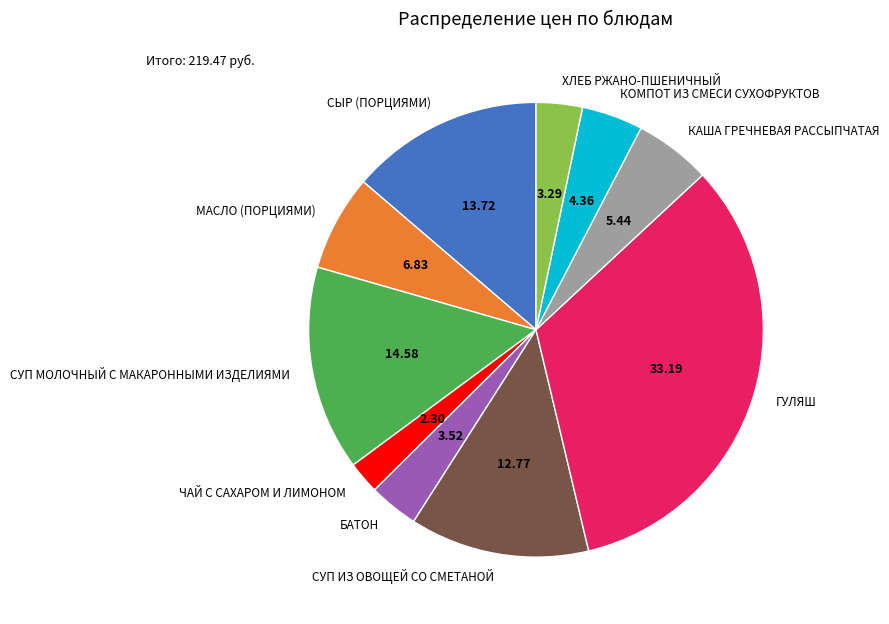

Combined, do БАТОН and ГУЛЯШ account for over 50%?

No